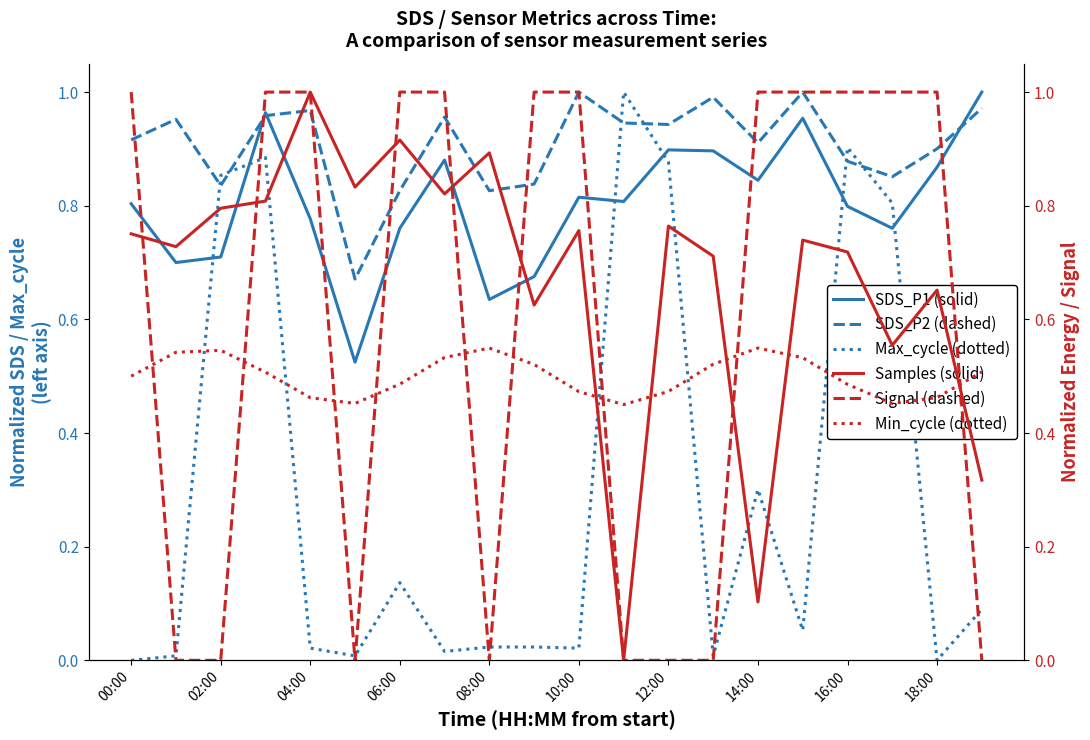

True or false: SDS_P1 (solid) and Max_cycle (dotted) intersect in this chart.

True